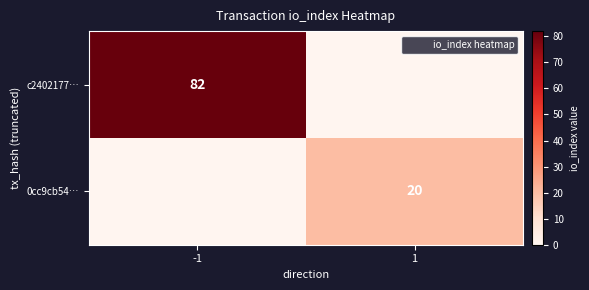

The 0cc9cb54… series shows 20 at 1. True or false?

True